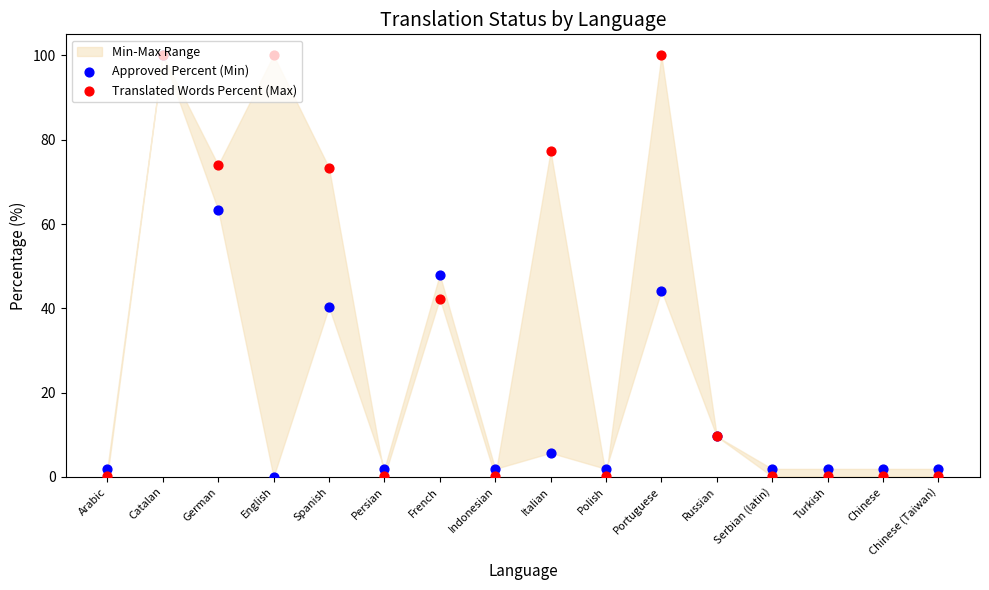

At how many categories does at least one series exceed 64?

6